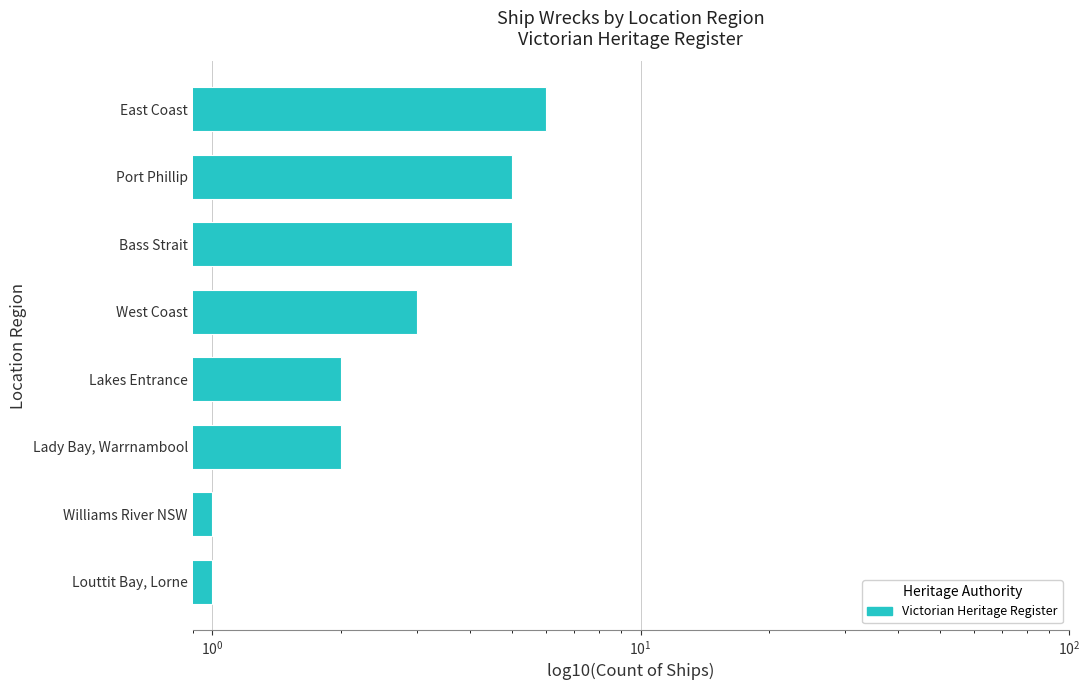

How many bars are there in total?

8